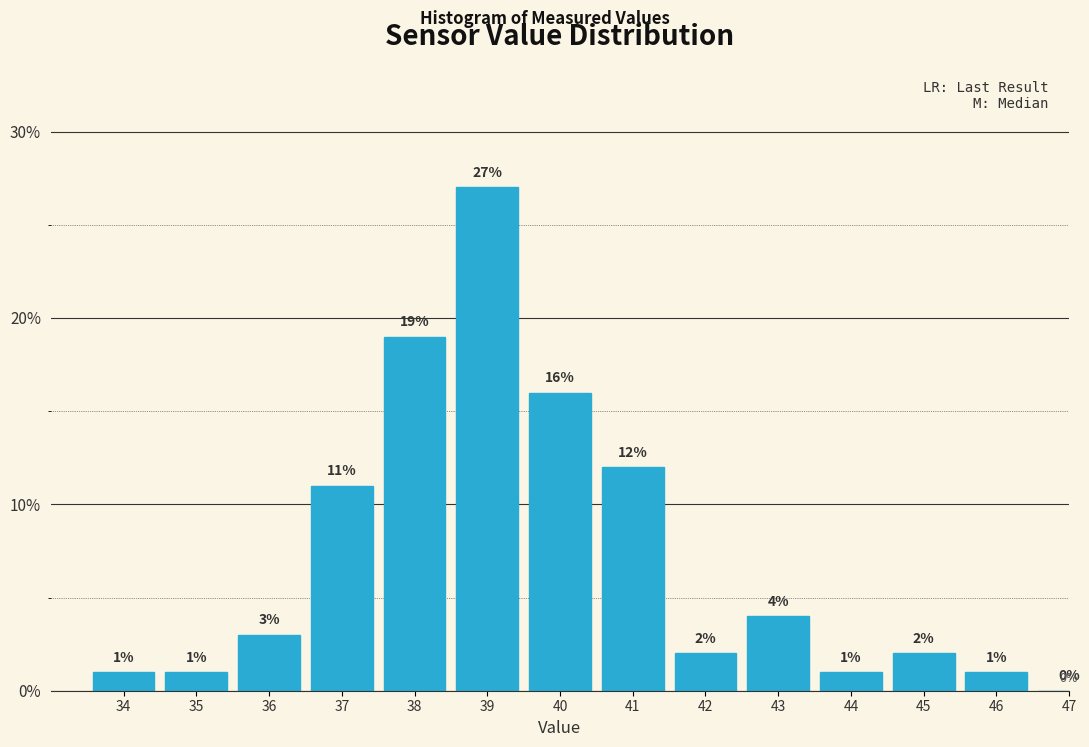

Reading left to right, extract all data points from this chart.

34=1	35=1	36=3	37=11	38=19	39=27	40=16	41=12	42=2	43=4	44=1	45=2	46=1	47=0